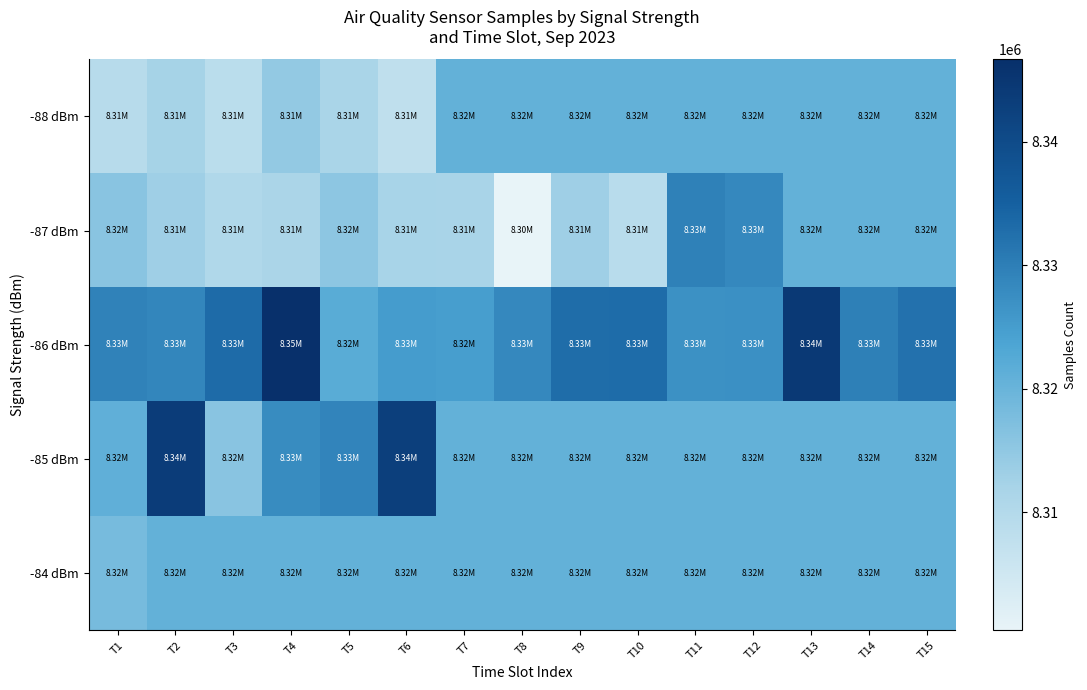

Reading left to right, list all the values displayed in this chart.

-88 dBm: T1=8309240.0	T2=8312300.0	T3=8308736.0	T4=8314615.0	T5=8311647.0	T6=8307863.0	T7=8320854.4	T8=8320854.4	T9=8320854.4	T10=8320854.4	T11=8320854.4	T12=8320854.4	T13=8320854.4	T14=8320854.4	T15=8320854.4
-87 dBm: T1=8315967.0	T2=8313228.0	T3=8310521.0	T4=8311345.0	T5=8315412.0	T6=8311936.0	T7=8311708.0	T8=8300461.0	T9=8313232.0	T10=8308961.0	T11=8329641.0	T12=8328342.0	T13=8320854.4	T14=8320854.4	T15=8320854.4
-86 dBm: T1=8329433.0	T2=8328686.0	T3=8333206.0	T4=8346693.0	T5=8322062.0	T6=8325042.0	T7=8324772.0	T8=8328303.0	T9=8332845.0	T10=8333133.0	T11=8326912.0	T12=8327138.0	T13=8344221.0	T14=8329742.0	T15=8332087.0
-85 dBm: T1=8321102.0	T2=8343599.0	T3=8315879.0	T4=8327789.0	T5=8329084.0	T6=8342886.0	T7=8320854.4	T8=8320854.4	T9=8320854.4	T10=8320854.4	T11=8320854.4	T12=8320854.4	T13=8320854.4	T14=8320854.4	T15=8320854.4
-84 dBm: T1=8318301.0	T2=8320854.4	T3=8320854.4	T4=8320854.4	T5=8320854.4	T6=8320854.4	T7=8320854.4	T8=8320854.4	T9=8320854.4	T10=8320854.4	T11=8320854.4	T12=8320854.4	T13=8320854.4	T14=8320854.4	T15=8320854.4